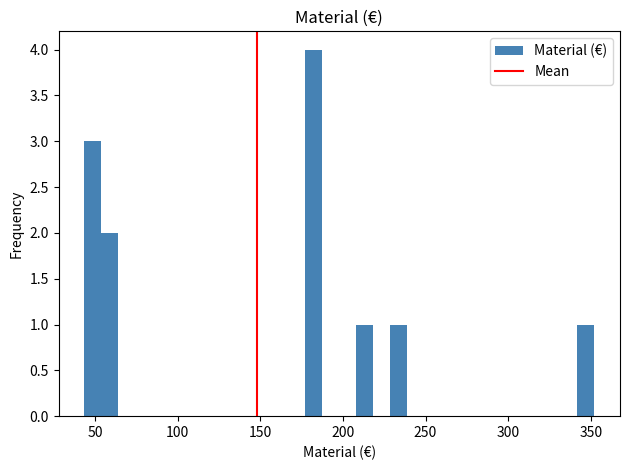

Read against the x-axis, roughly where is the centre of the tallest bar?

180